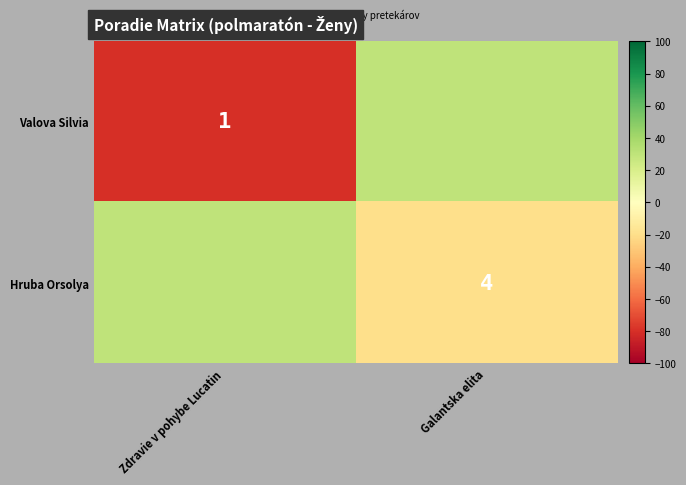

What is the minimum value shown in the chart?

-80